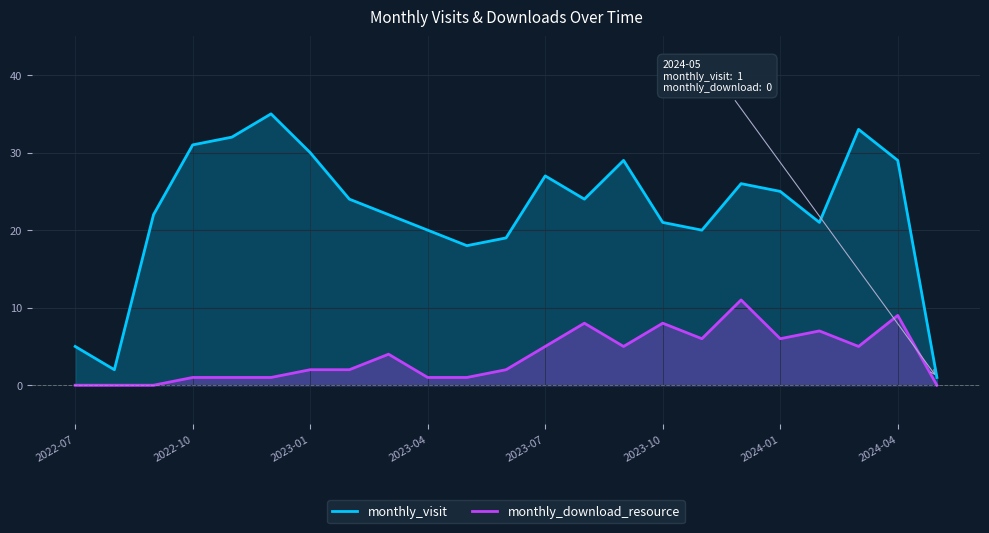

True or false: monthly_visit has a value of 36 at 2023-04.

False